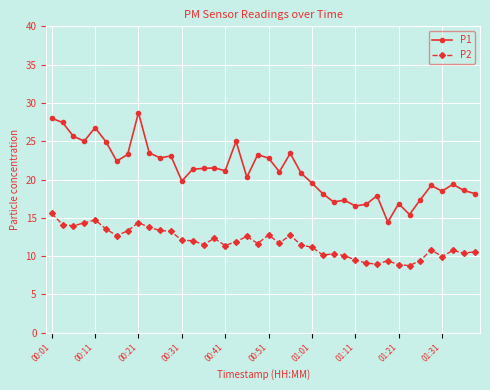

Which series has the largest range (max minus min)?

P1